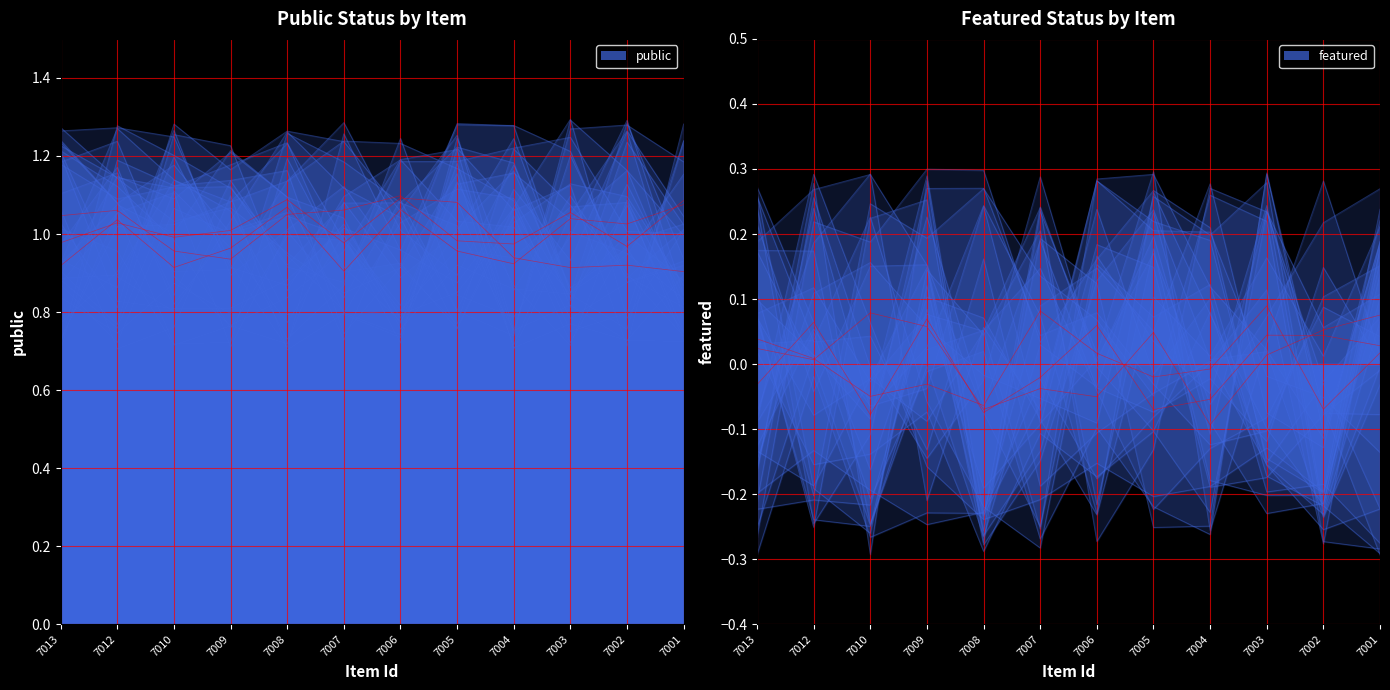

Between 7008 and 7004, which series saw the biggest shift?

public